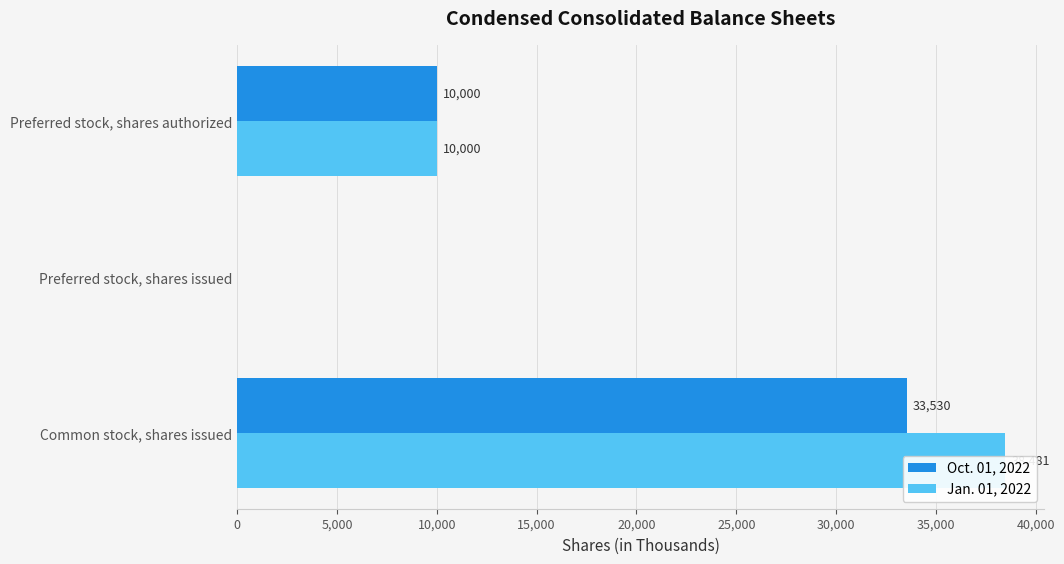

Rank the series by their maximum value, from lowest to highest.

Oct. 01, 2022, Jan. 01, 2022